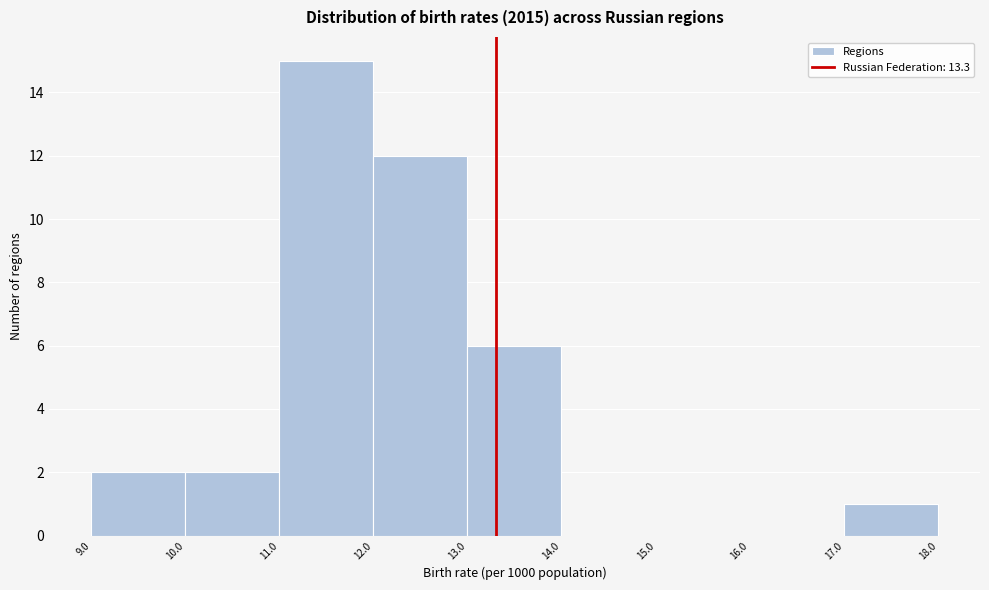

Reading left to right, transcribe this chart: for each bar, give the range it covers on the x-axis and its height. The values are not printed on the chart, so give them approximately, as read against the axis.

9.0 to 10.0: 2
10.0 to 11.0: 2
11.0 to 12.0: 15
12.0 to 13.0: 12
13.0 to 14.0: 6
14.0 to 15.0: 0
15.0 to 16.0: 0
16.0 to 17.0: 0
17.0 to 18.0: 1